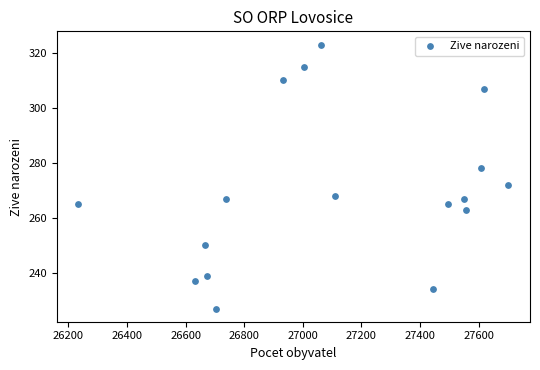

What is the range of Y values (max minus min)?

96